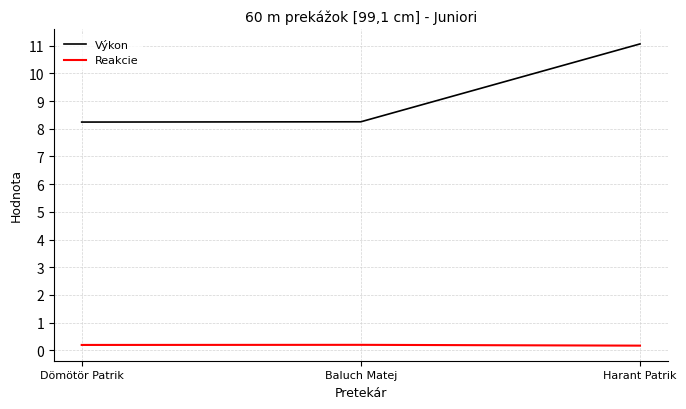

At how many categories does at least one series exceed 0?

3